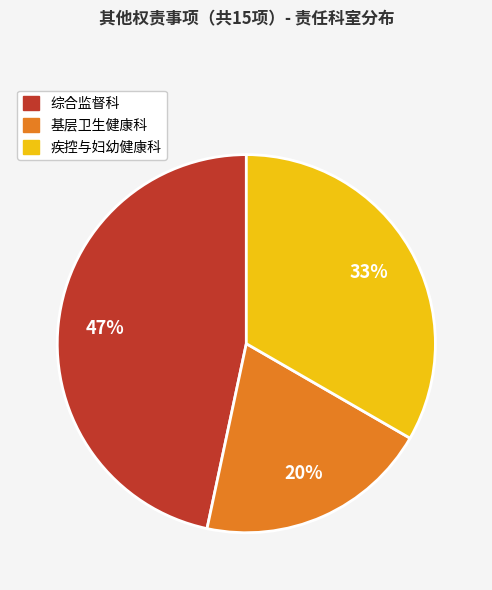

Rank the categories by value from highest to lowest.

综合监督科, 疾控与妇幼健康科, 基层卫生健康科